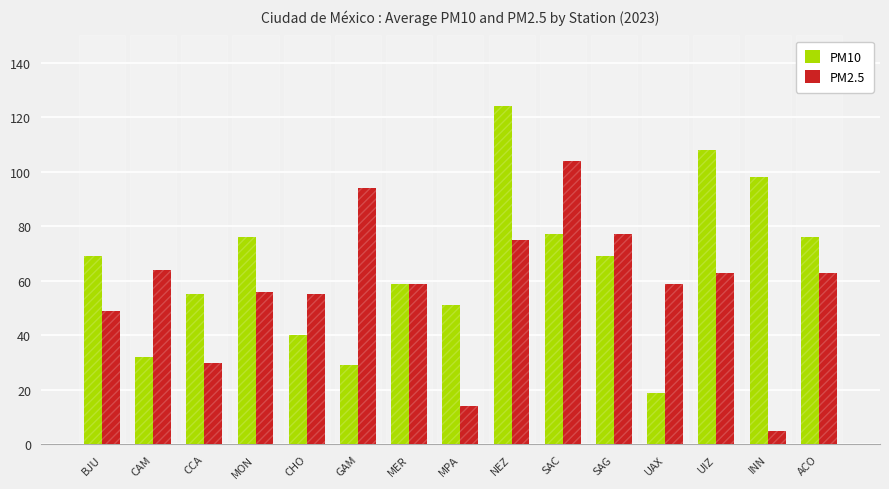

List the series in order of their peak value, highest first.

PM10, PM2.5